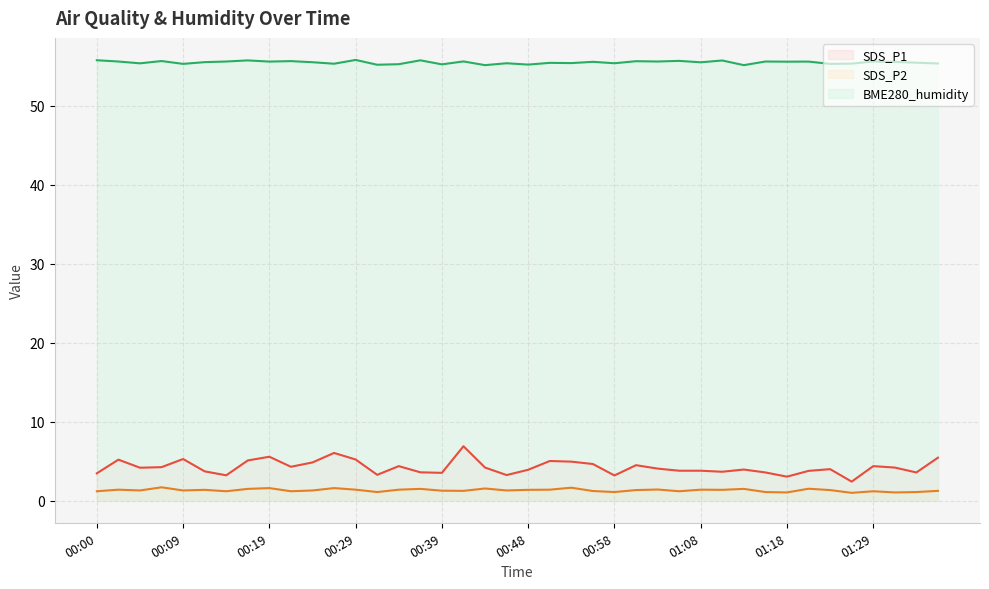

Rank the series by their maximum value, from lowest to highest.

SDS_P2, SDS_P1, BME280_humidity